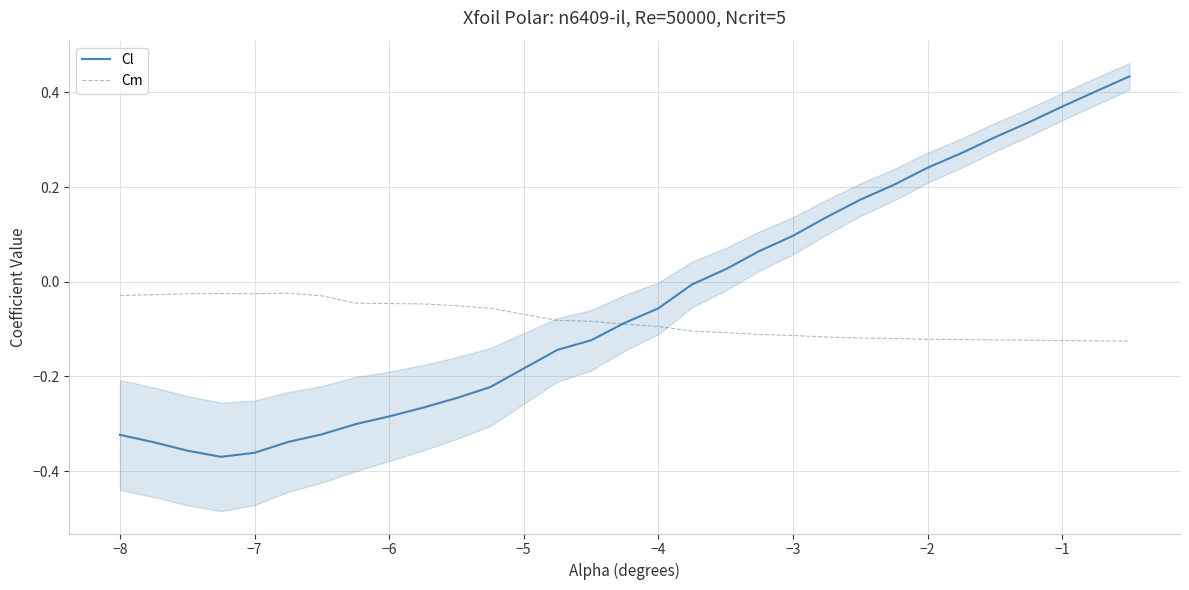

Is it true that Cl equals -0.5 at −6?

False